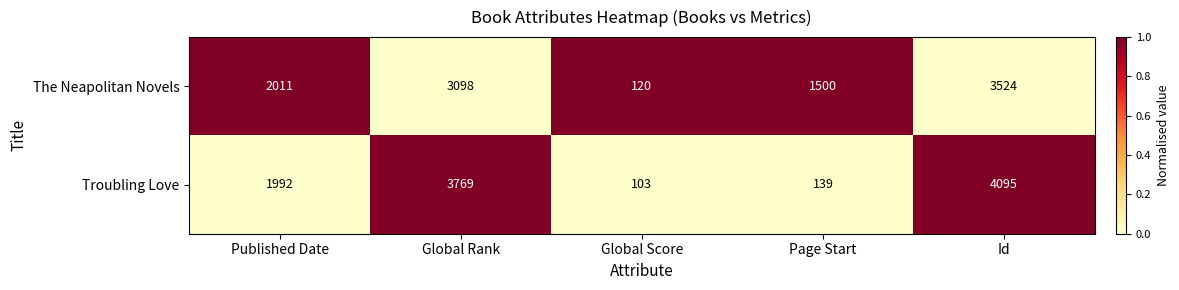

Which series changed the most between Published Date and Global Score?

The Neapolitan Novels